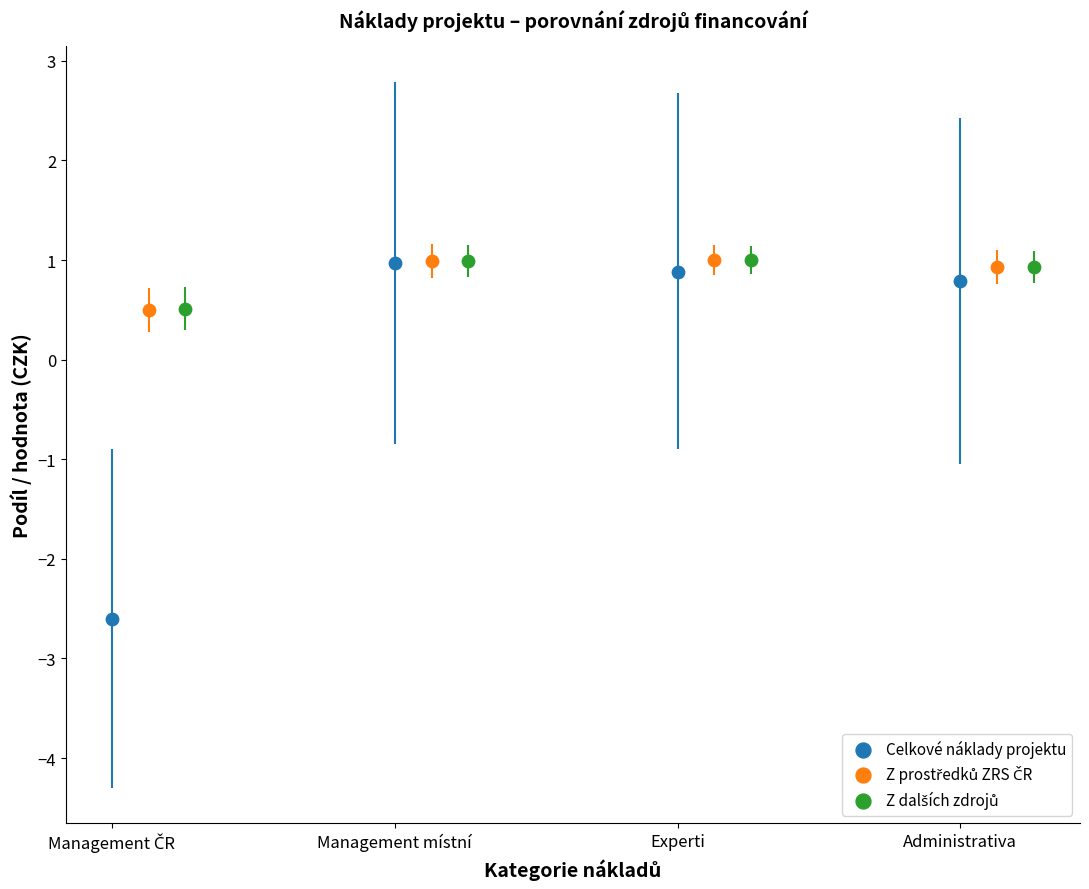

Which series contains the lowest Y value?

Celkové náklady projektu